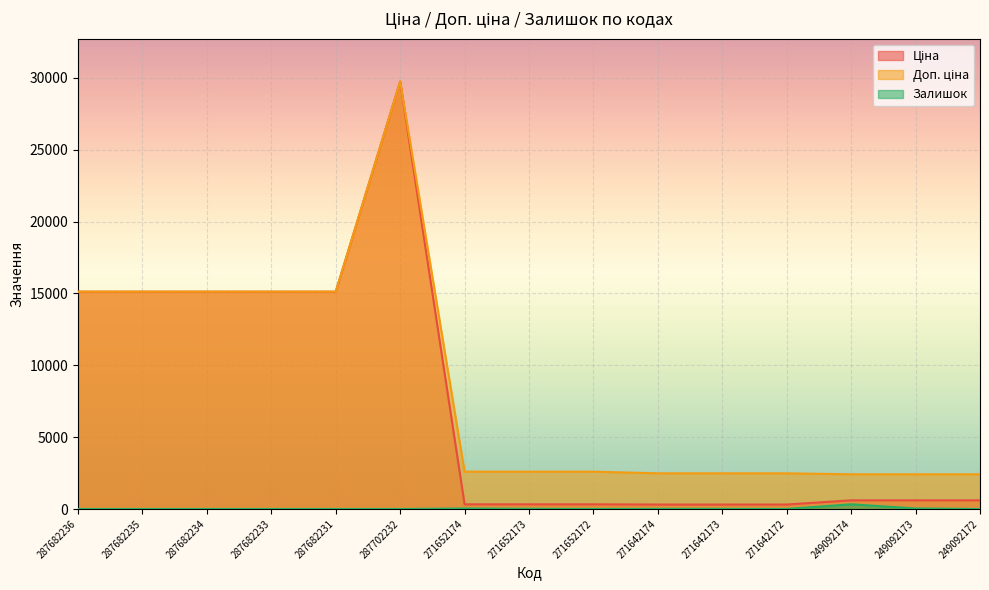

What value does the Залишок series have at 249092173?

38.0